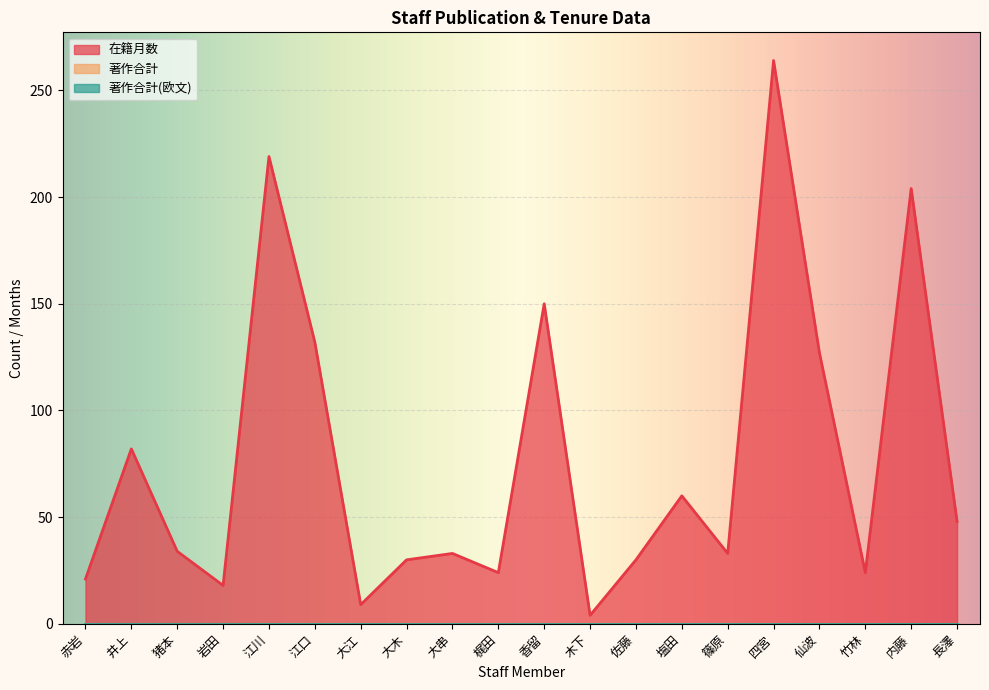

List the labels in order of 著作合計(欧文) value, largest first.

赤岩, 井上, 猪本, 岩田, 江川, 江口, 大江, 大木, 大串, 梶田, 香留, 木下, 佐藤, 塩田, 篠原, 四宮, 仙波, 竹林, 内藤, 長澤